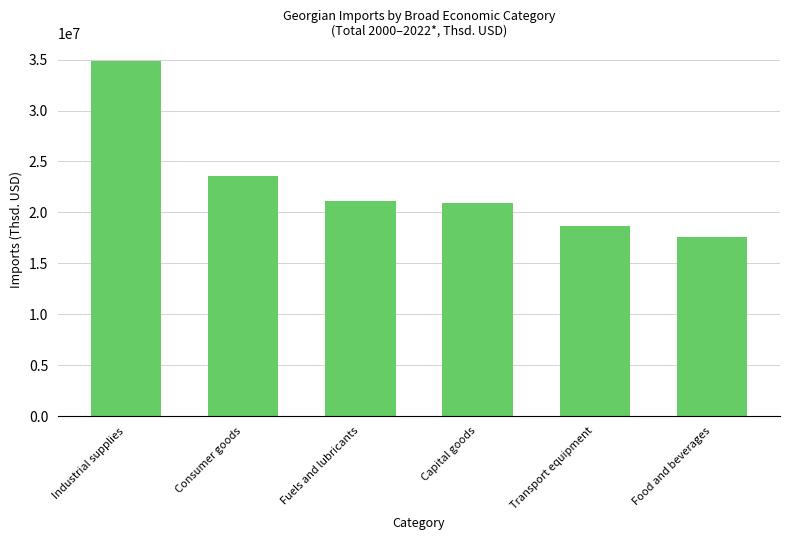

True or false: the data shows 18635890.0 at Transport equipment.

True